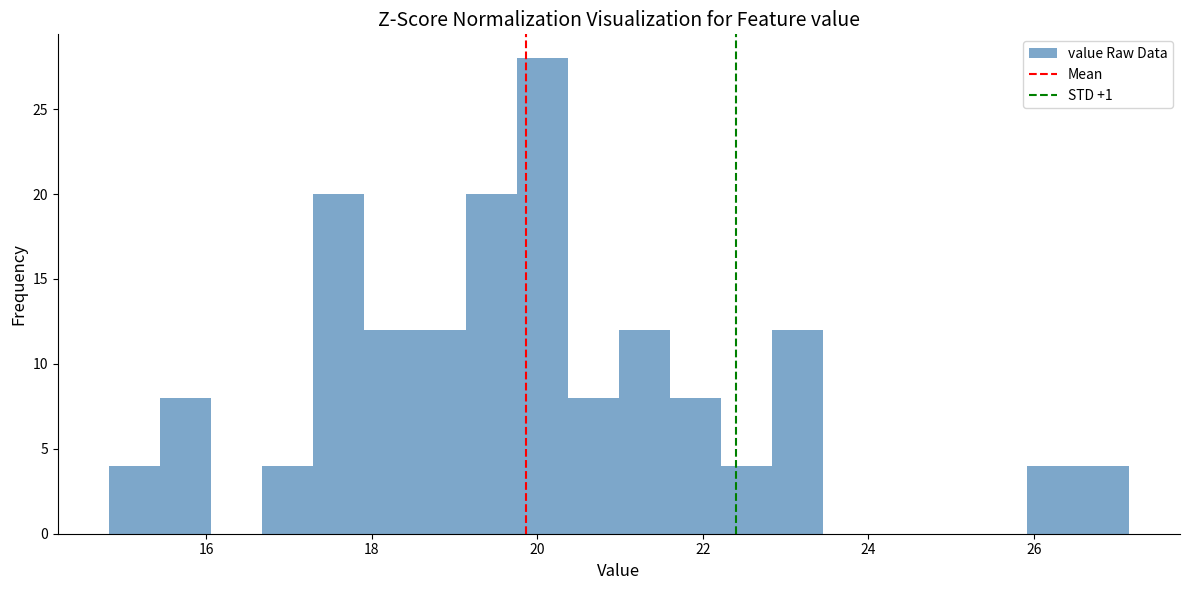

Read against the x-axis, roughly where is the centre of the tallest bar?

20.0